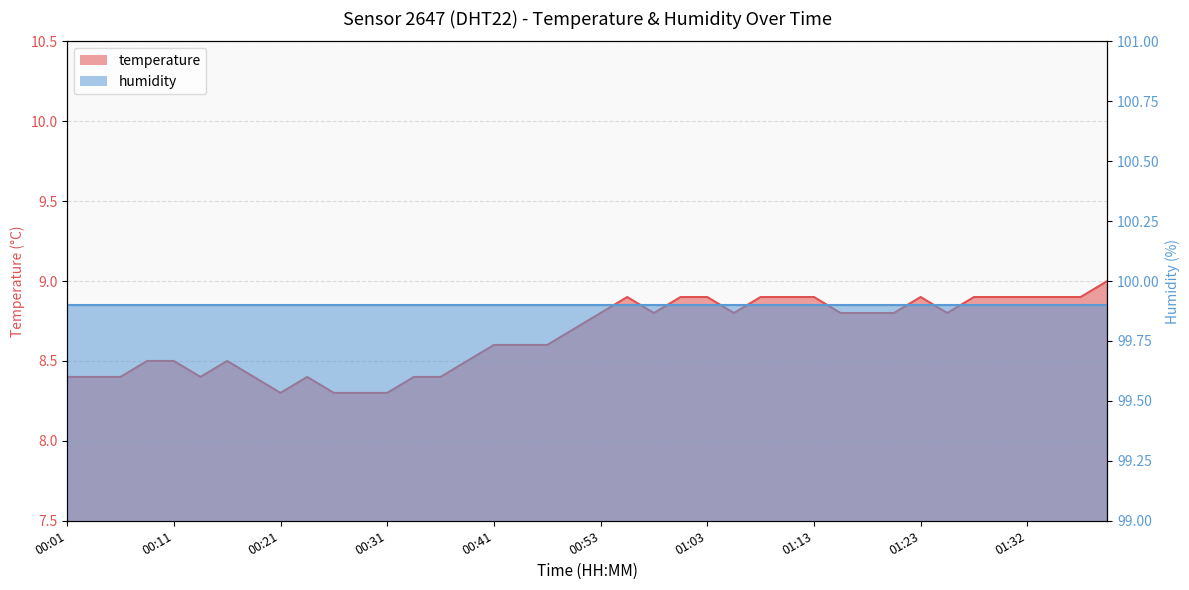

What is the label of the 5th point from the right?

01:30